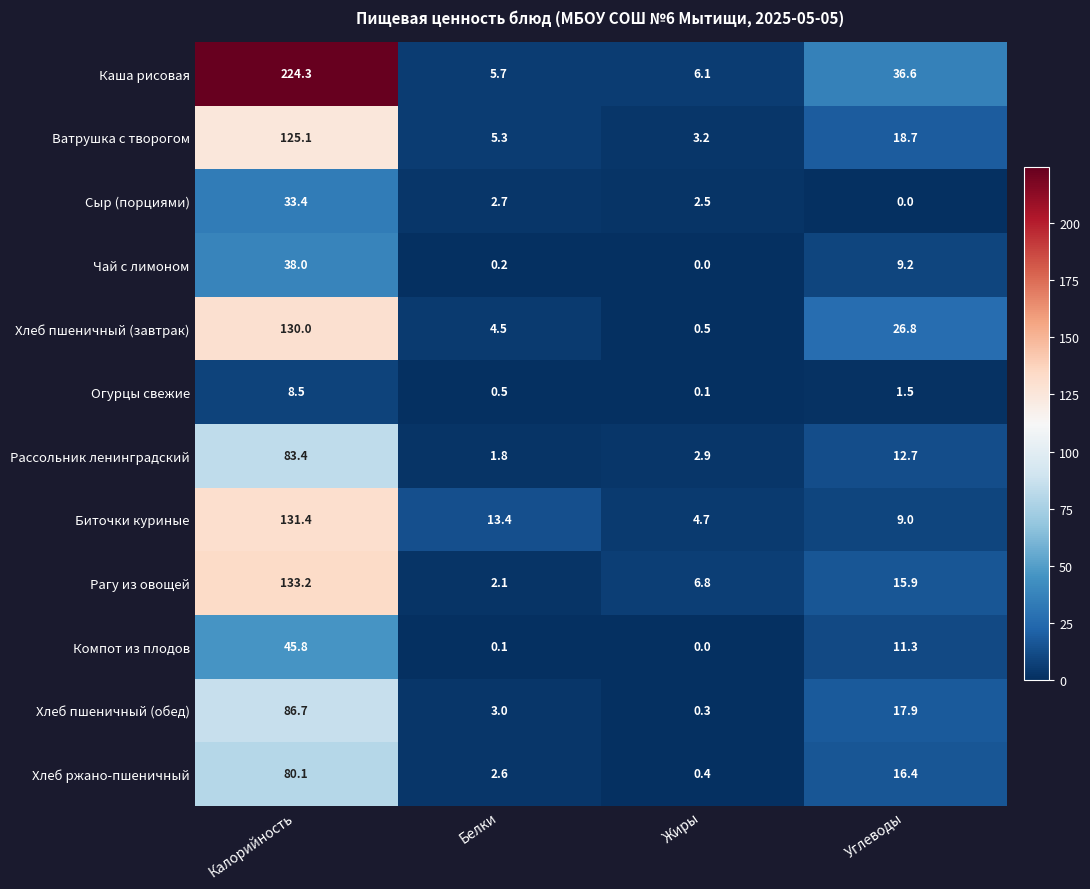

Where is Сыр (порциями) nearest to the value 16?

Белки